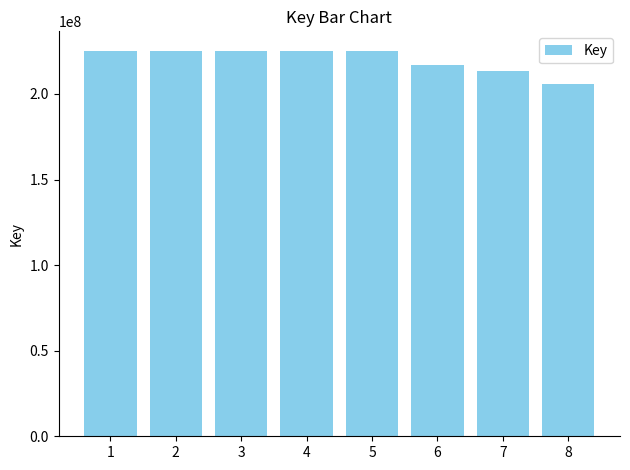

What is the value of the 2nd bar from the left?

225337508